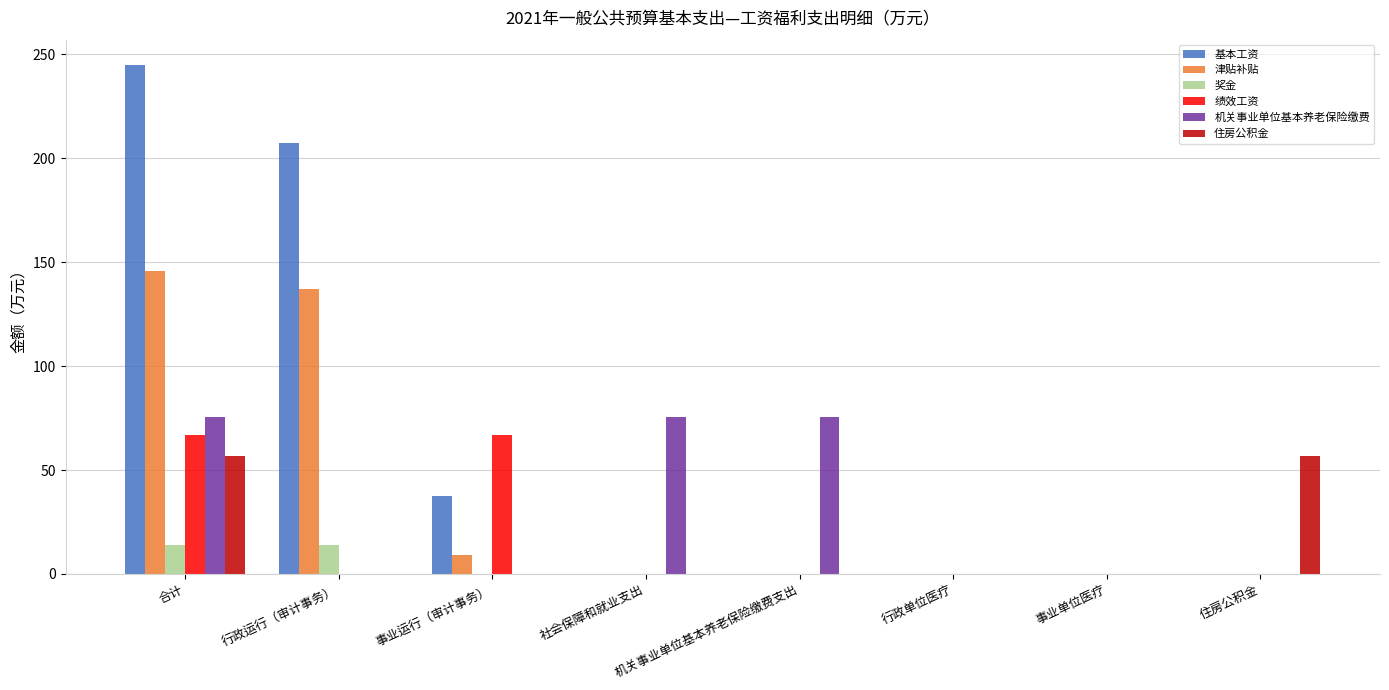

What is the total value across all series at 住房公积金?

56.6